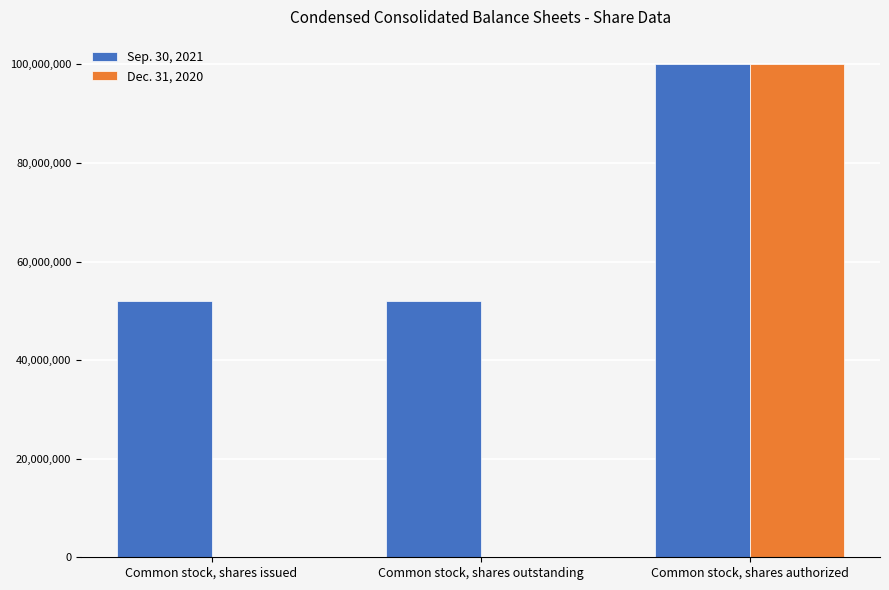

Which series has the largest total across all categories?

Sep. 30, 2021